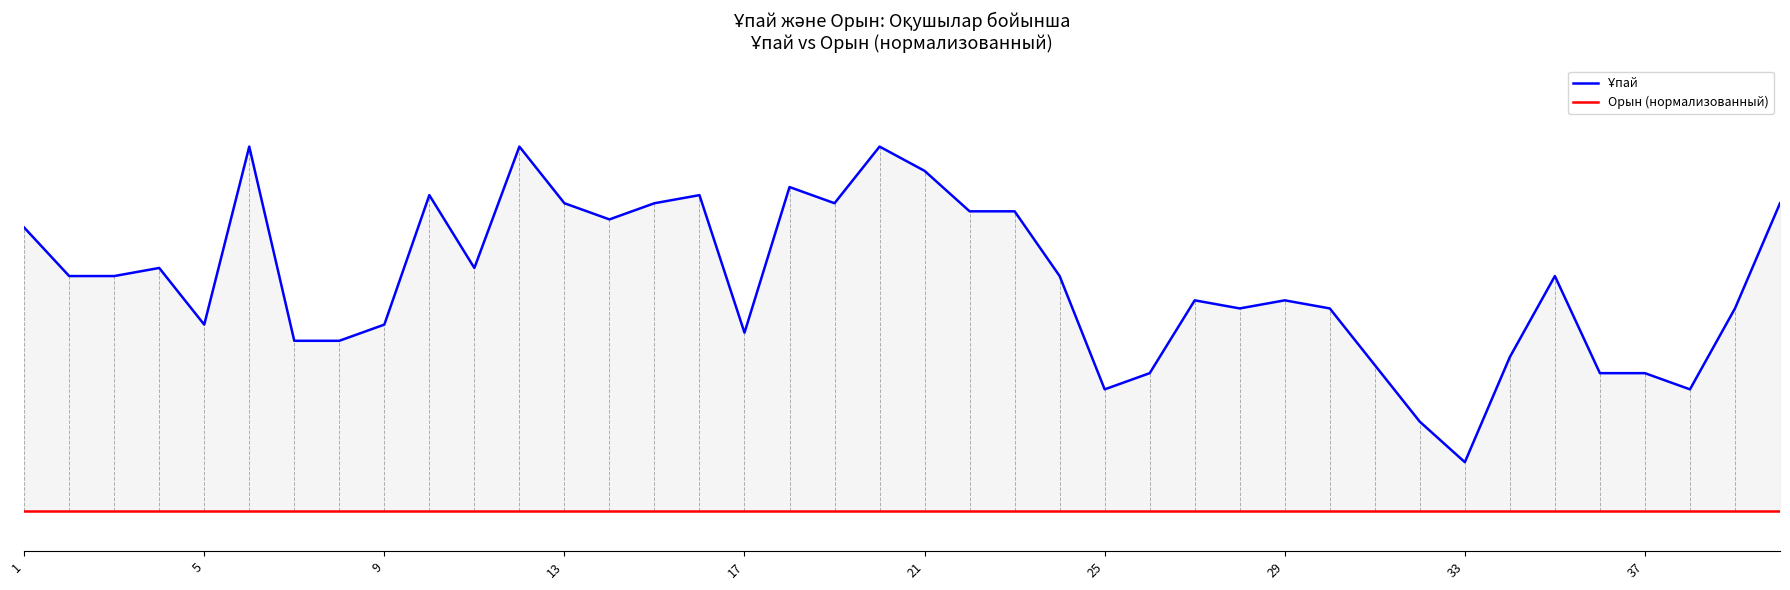

Is it true that Ұпай equals 27 at 11?

False